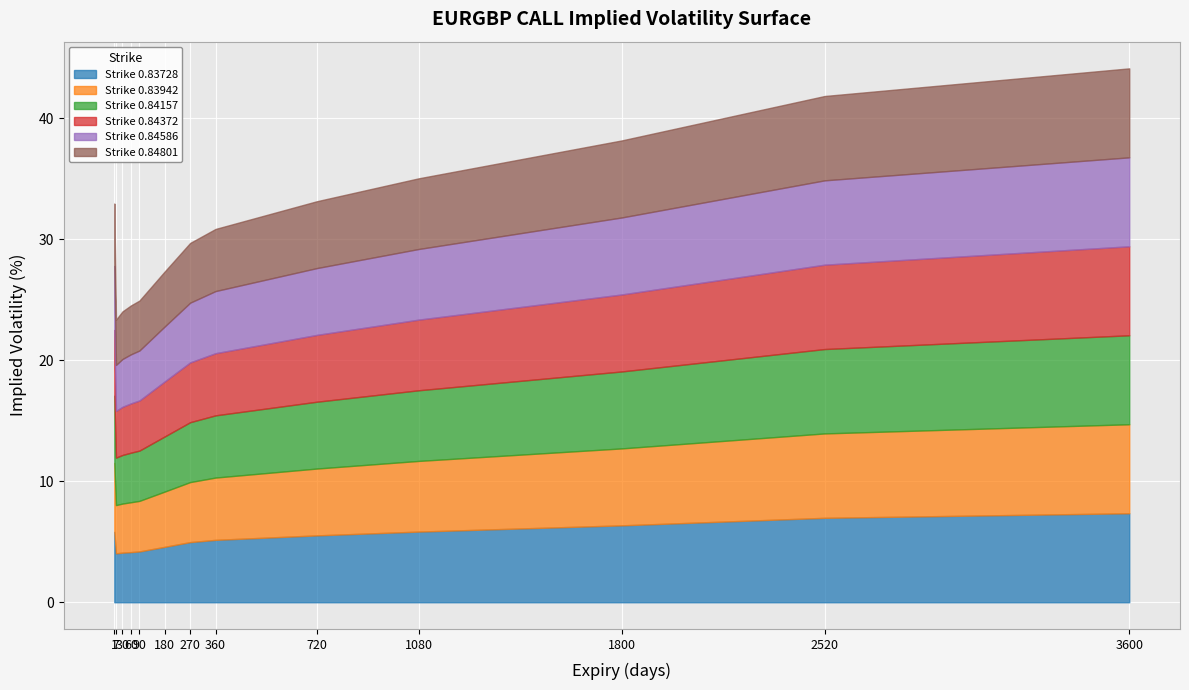

Rank the series by their maximum value, from highest to lowest.

0.83728, 0.83942, 0.84157, 0.84372, 0.84586, 0.84801